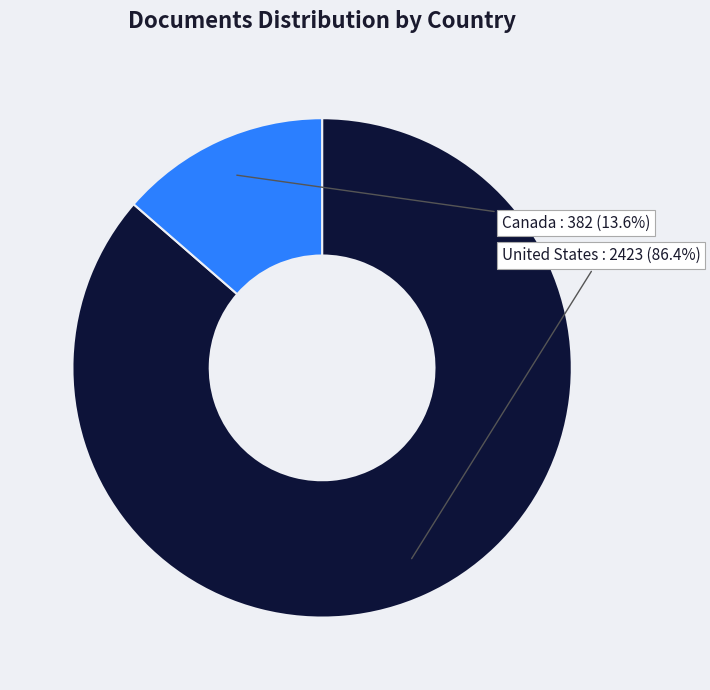

To the nearest percent, what is the average slice percentage?

50%